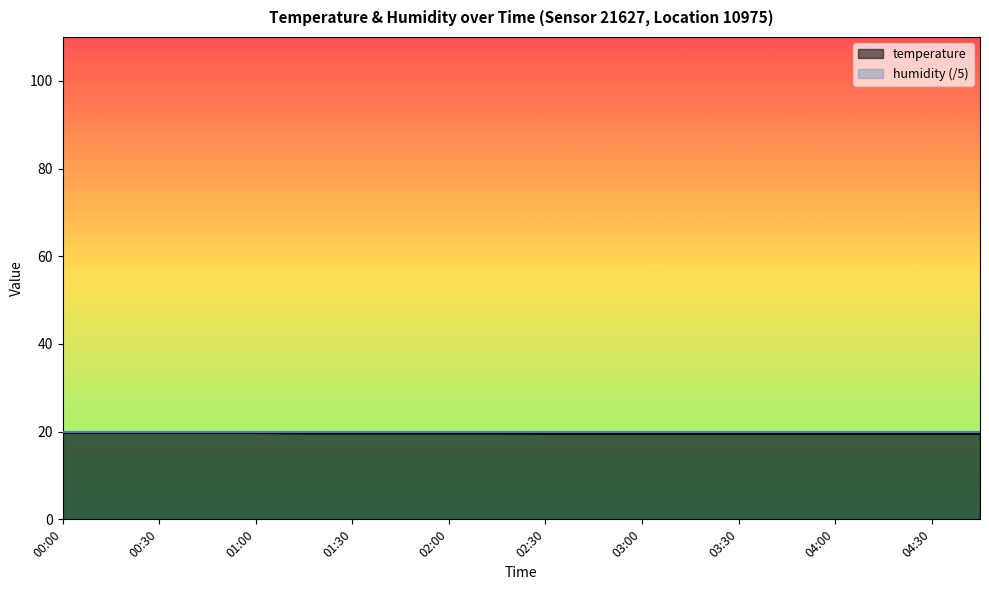

At which label is the value closest to 19?

02:30